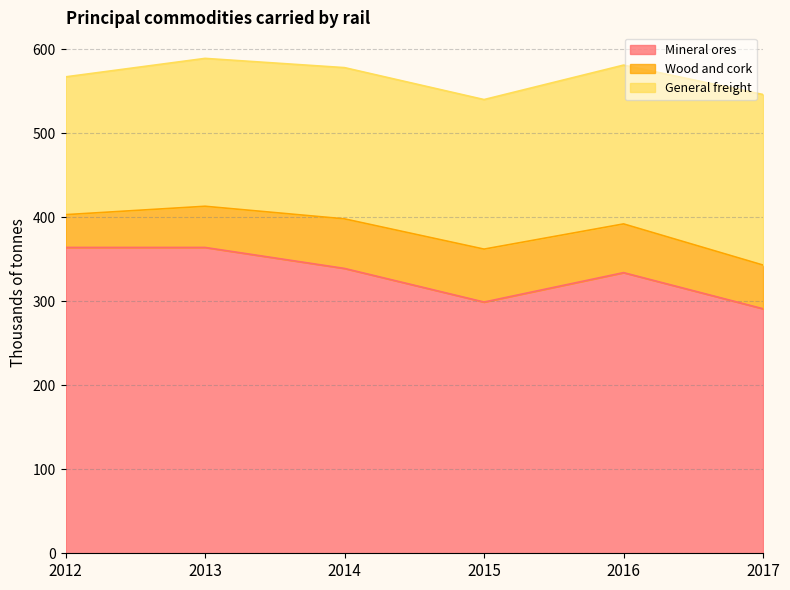

Does the chart display data point markers on the line(s)?

No